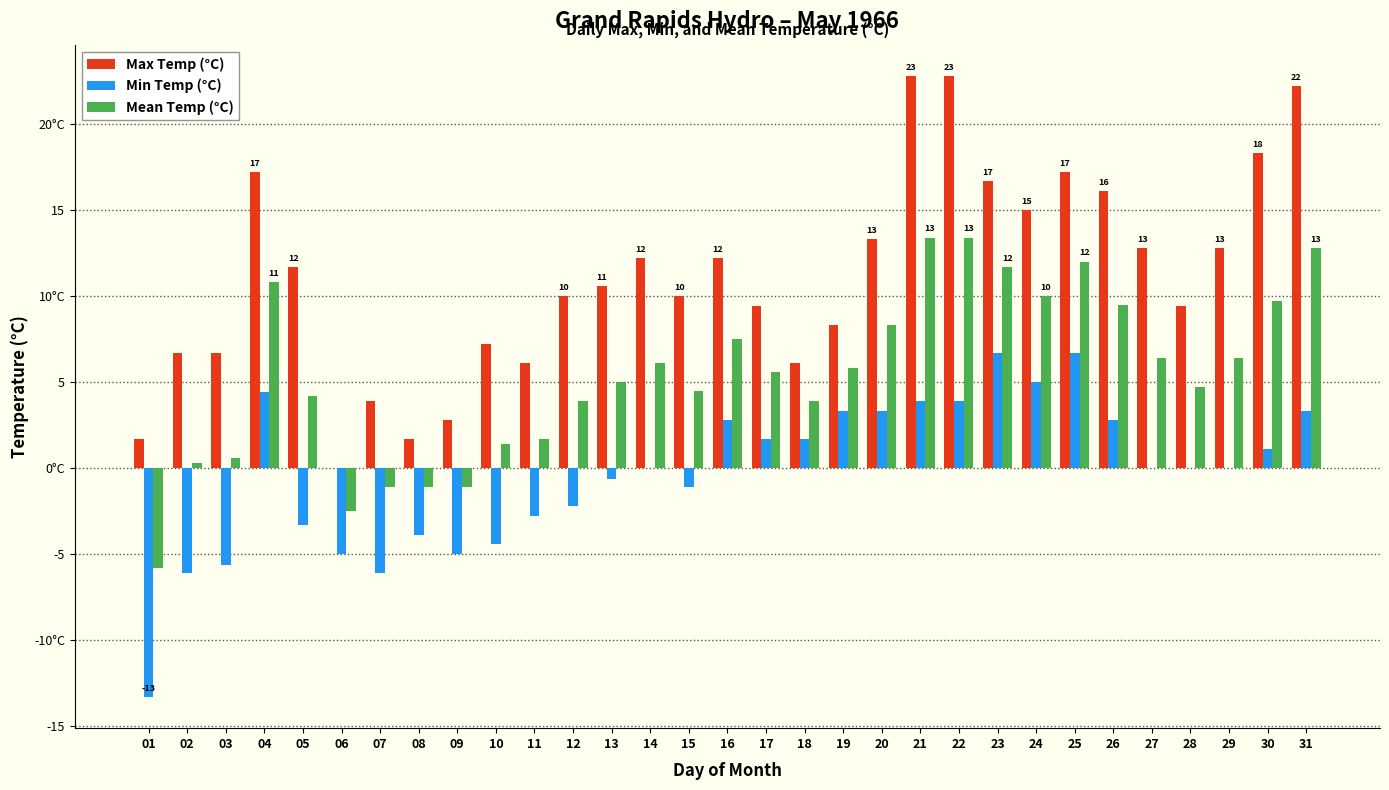

Reading left to right, what are all the values shown in this chart?

Max Temp (°C): 01=1.7	02=6.7	03=6.7	04=17.2	05=11.7	06=0.0	07=3.9	08=1.7	09=2.8	10=7.2	11=6.1	12=10.0	13=10.6	14=12.2	15=10.0	16=12.2	17=9.4	18=6.1	19=8.3	20=13.3	21=22.8	22=22.8	23=16.7	24=15.0	25=17.2	26=16.1	27=12.8	28=9.4	29=12.8	30=18.3	31=22.2
Min Temp (°C): 01=-13.3	02=-6.1	03=-5.6	04=4.4	05=-3.3	06=-5.0	07=-6.1	08=-3.9	09=-5.0	10=-4.4	11=-2.8	12=-2.2	13=-0.6	14=0.0	15=-1.1	16=2.8	17=1.7	18=1.7	19=3.3	20=3.3	21=3.9	22=3.9	23=6.7	24=5.0	25=6.7	26=2.8	27=0.0	28=0.0	29=0.0	30=1.1	31=3.3
Mean Temp (°C): 01=-5.8	02=0.3	03=0.6	04=10.8	05=4.2	06=-2.5	07=-1.1	08=-1.1	09=-1.1	10=1.4	11=1.7	12=3.9	13=5.0	14=6.1	15=4.5	16=7.5	17=5.6	18=3.9	19=5.8	20=8.3	21=13.4	22=13.4	23=11.7	24=10.0	25=12.0	26=9.5	27=6.4	28=4.7	29=6.4	30=9.7	31=12.8